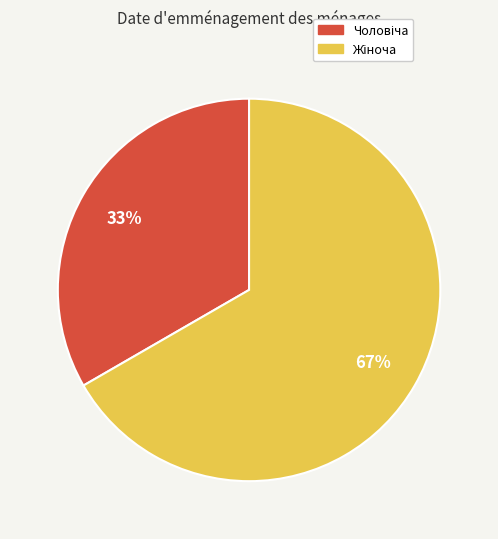

To the nearest percent, what is the average slice percentage?

50%